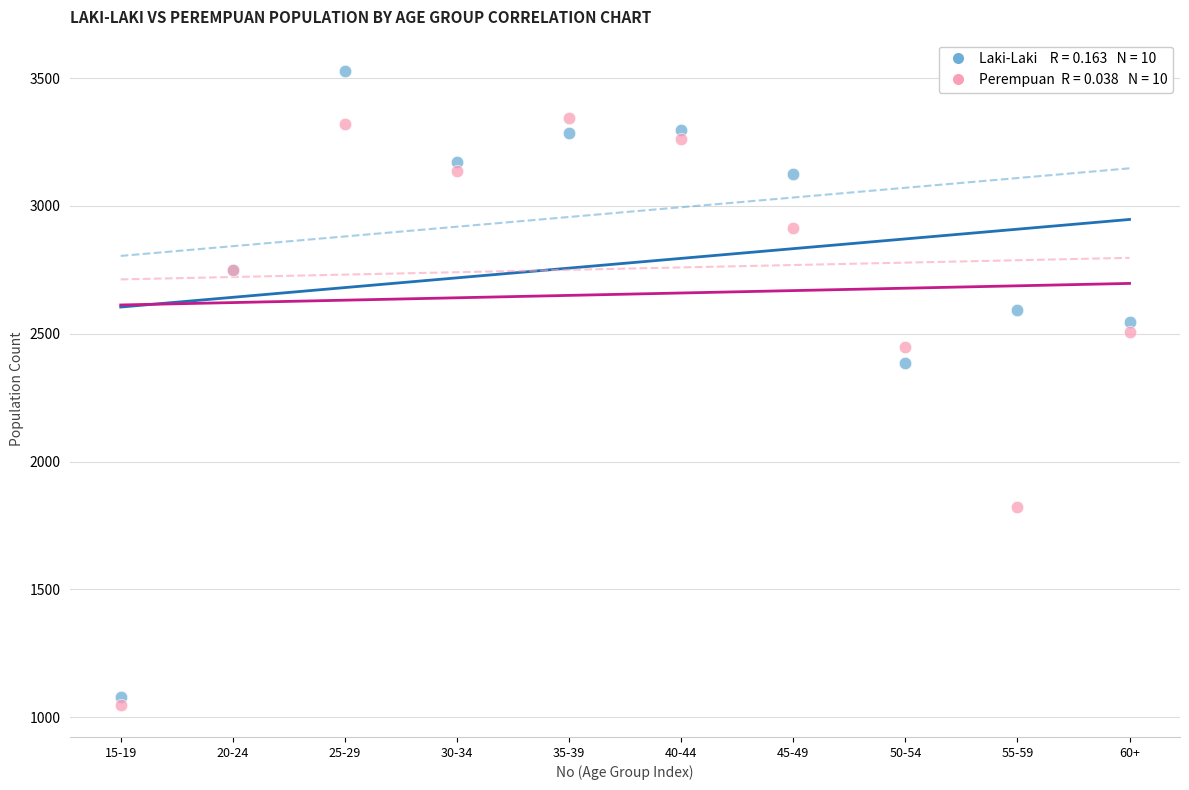

Across all series, what Y value is closest to 2286?

2384